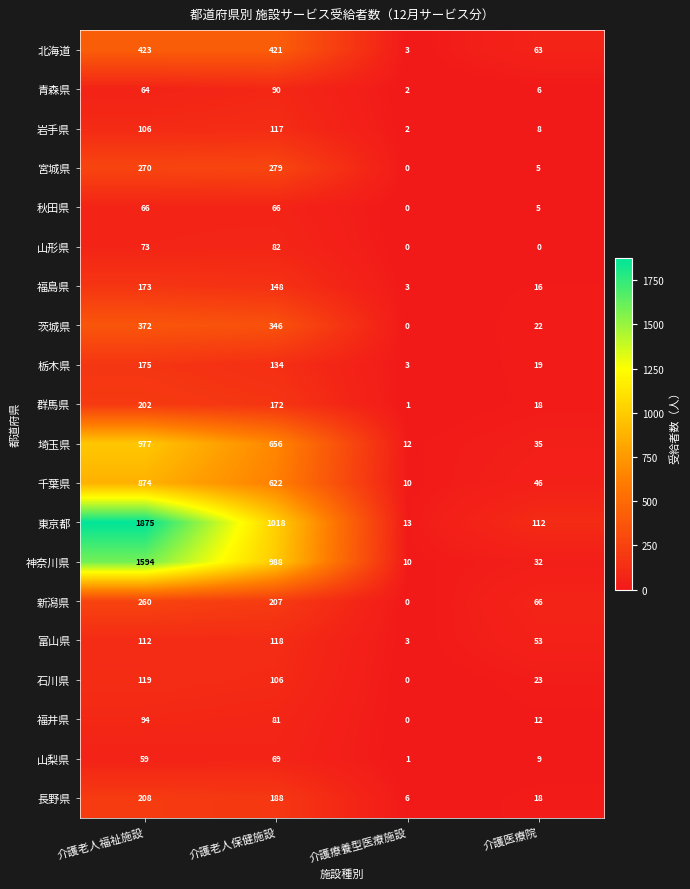

Which series has the largest total across all categories?

東京都